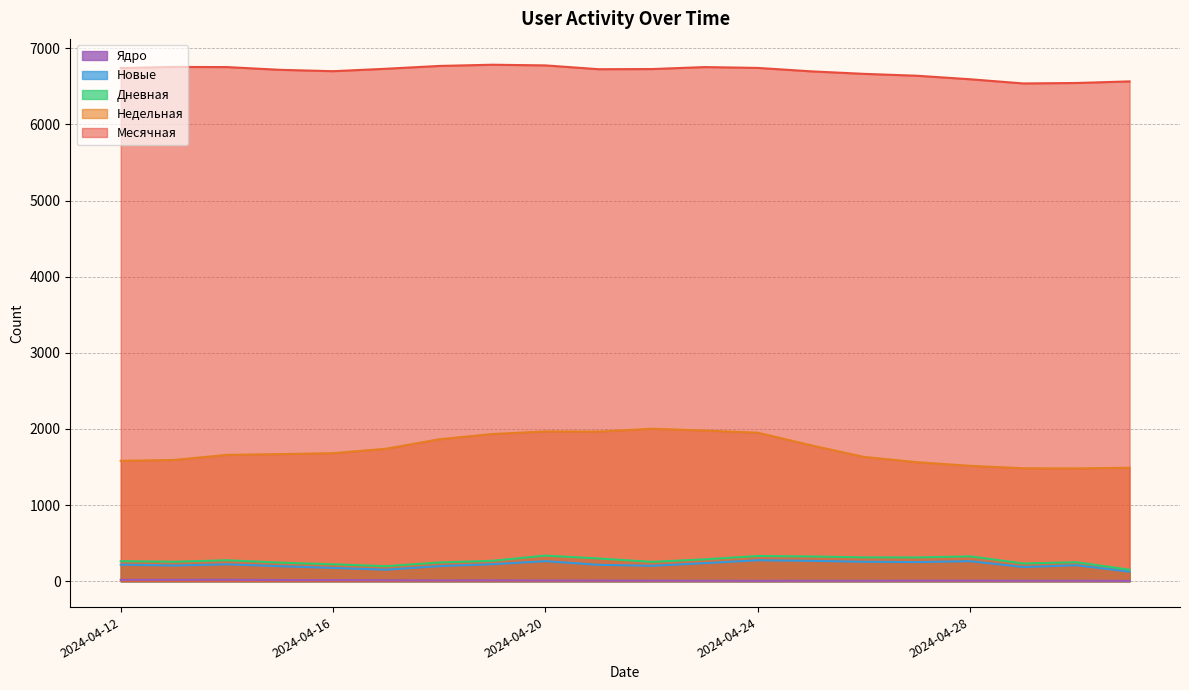

What is the spread (max minus min) of values at 2024-04-29?

6531